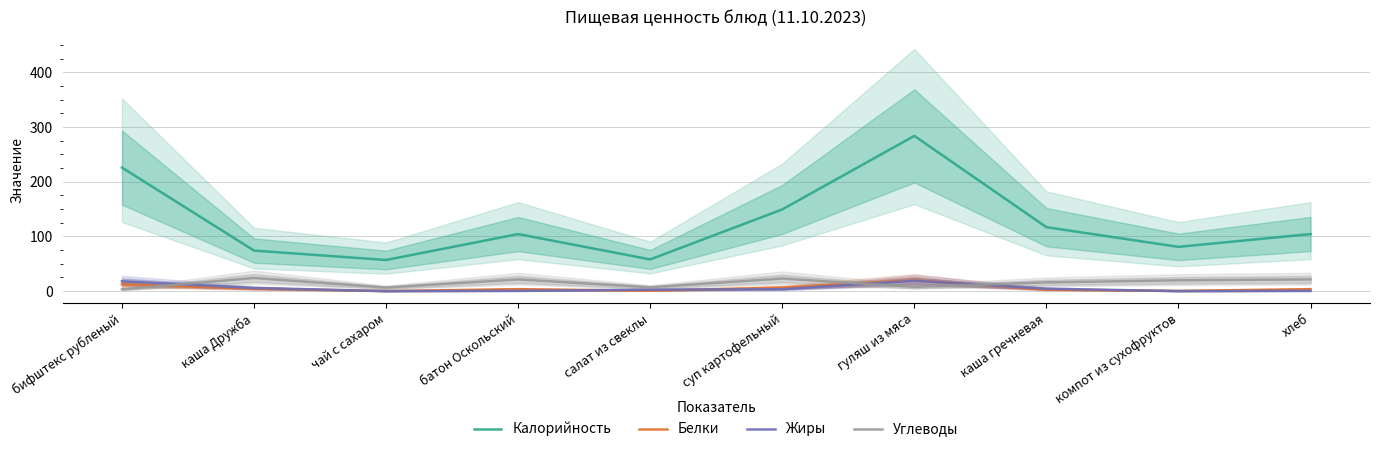

Rank the series at батон Оскольский from lowest to highest value.

Жиры, Белки, Углеводы, Калорийность